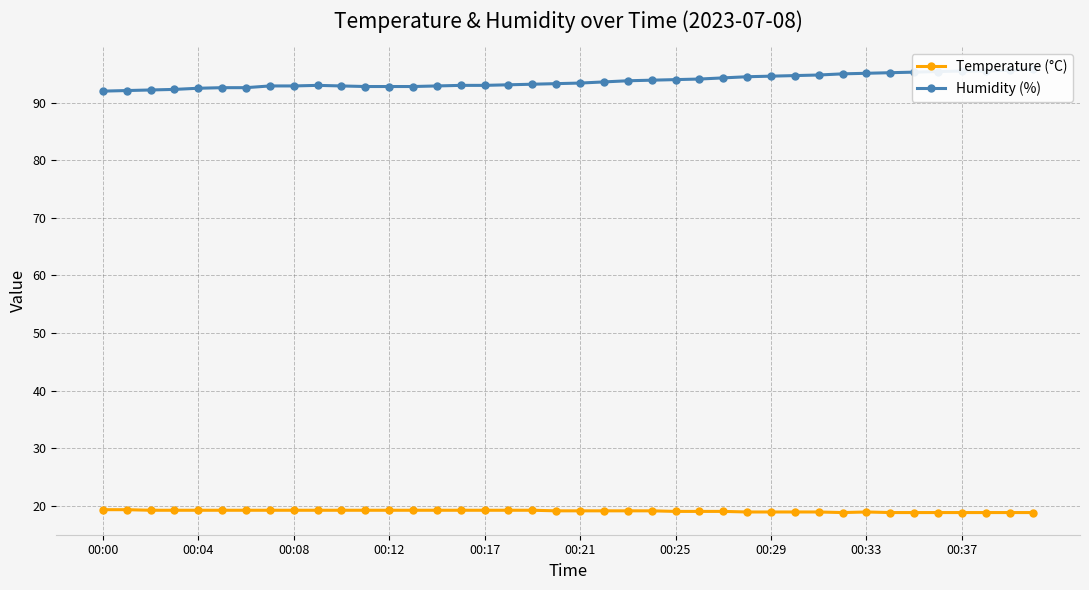

What is the average value of the Temperature (°C) series?

19.1